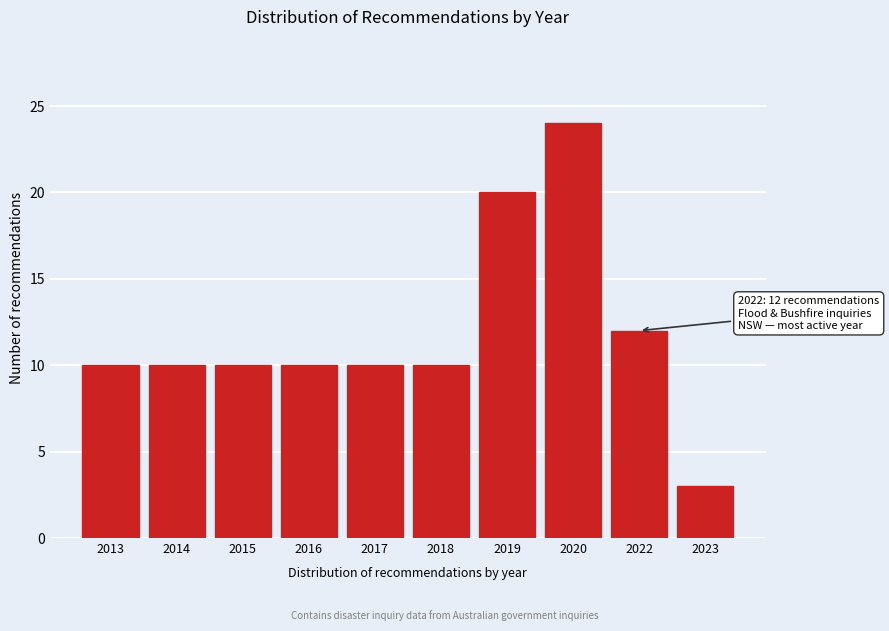

Reading right to left, extract all data points from this chart.

3	12	24	20	10	10	10	10	10	10